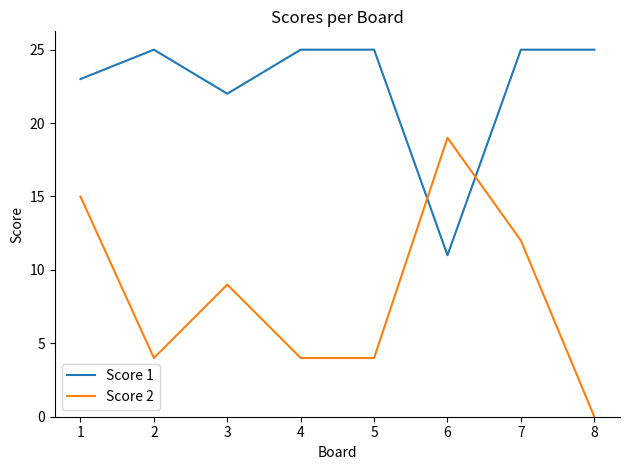

Which series has the largest total across all categories?

Score 1